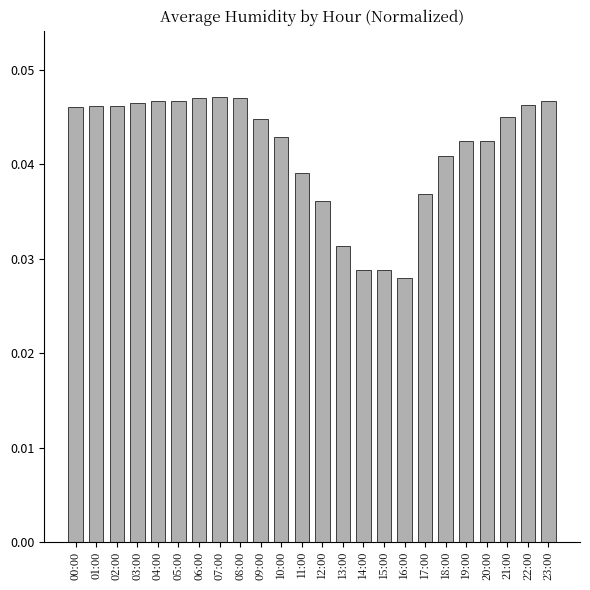

Which has a higher value, 22:00 or 09:00?

22:00